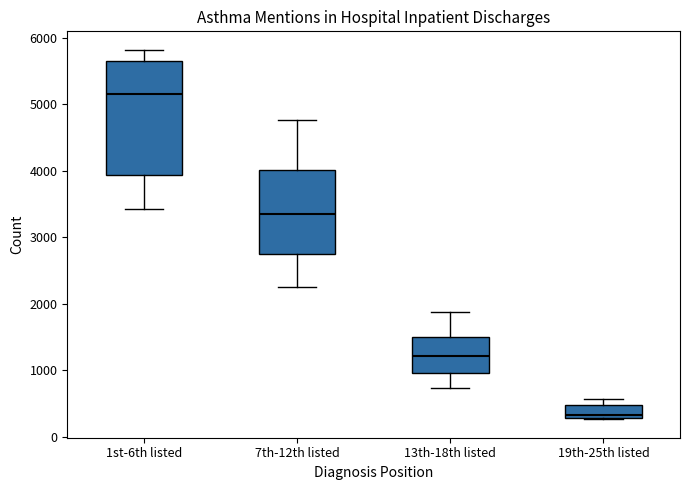

Reading left to right, read every box against the y-axis: the position of its median line, the range the box covers, and the ends of its whiskers. The values are not printed on the chart, so give them approximately, as read against the axis.

1st-6th listed: median 5200, box 3900 to 5700, whiskers 3400 to 5800
7th-12th listed: median 3400, box 2700 to 4000, whiskers 2200 to 4800
13th-18th listed: median 1200, box 1000 to 1500, whiskers 700 to 1900
19th-25th listed: median 300 (just above the box's lower edge), box 300 to 500, whiskers 300 to 600